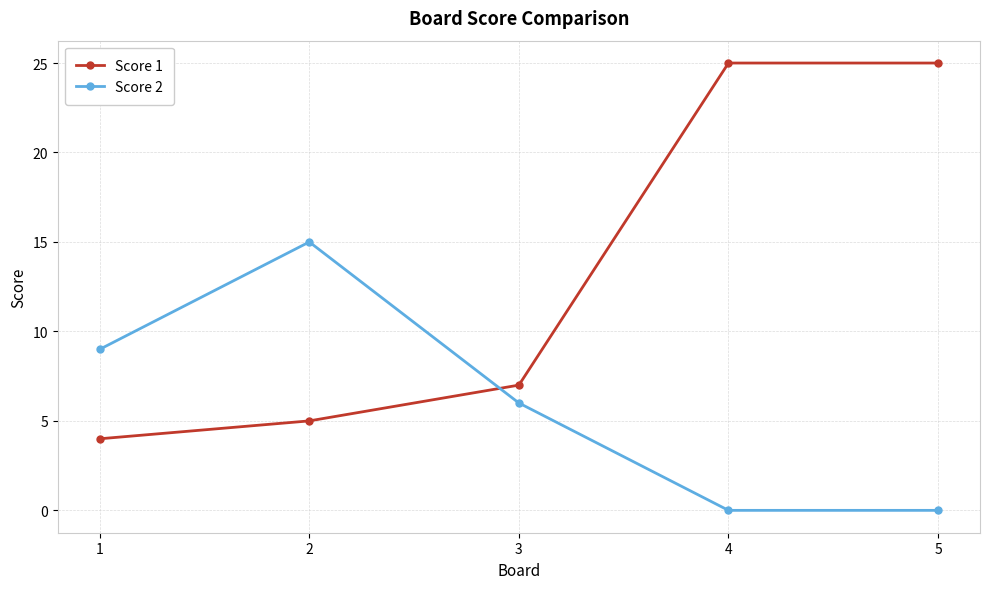

Which series has the largest total across all categories?

Score 1